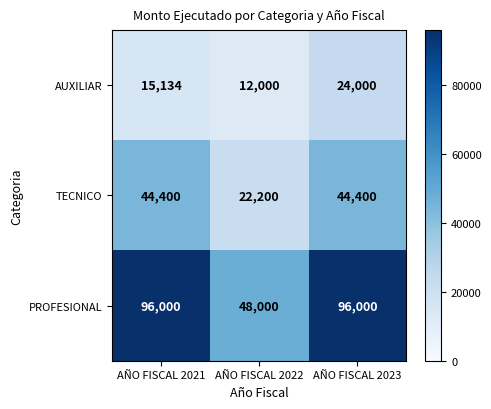

How many TECNICO values are between 22200 and 44400?

3